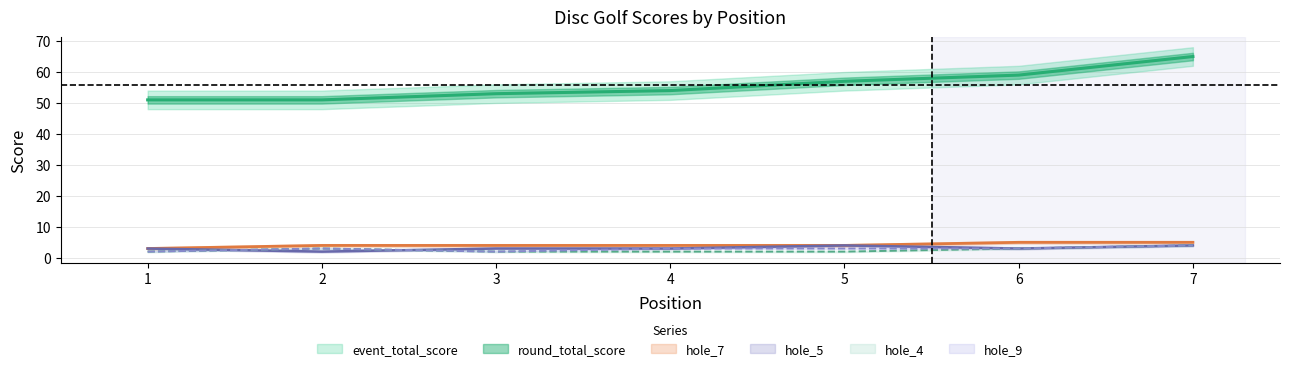

Reading left to right, transcribe all the data shown in this chart.

event_total_score: 51	51	53	54	57	59	65
hole_4: 2	3	2	2	2	3	4
hole_5: 3	2	3	3	4	3	4
hole_7: 3	4	4	4	4	5	5
hole_9: 2	3	2	3	3	3	4